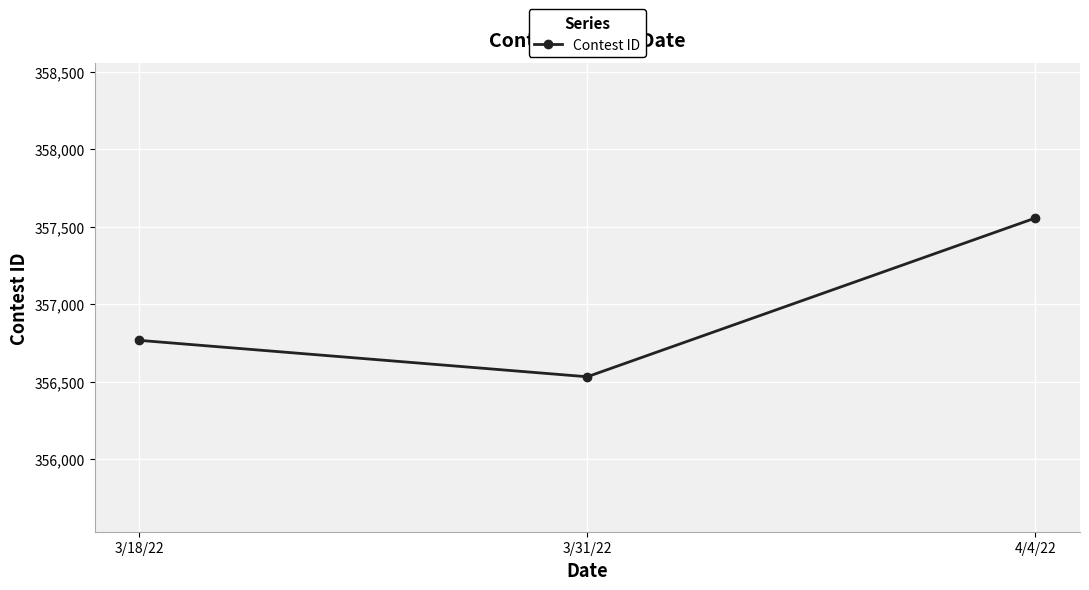

Is it true that the value at 3/31/22 is 489087?

False